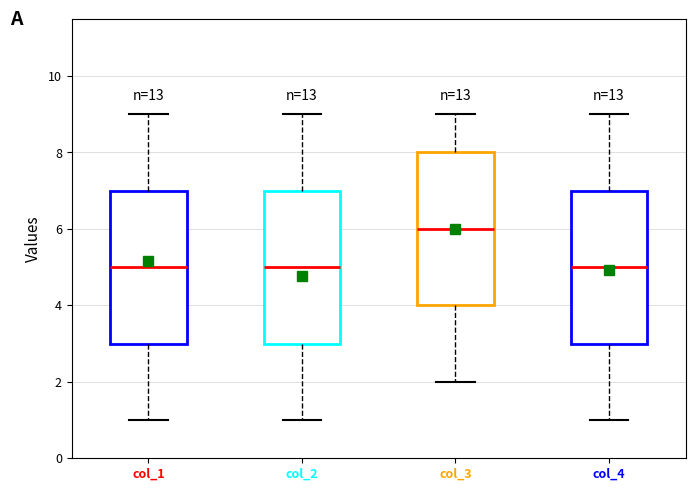

Reading left to right, read every box against the y-axis: the position of its median line, the range the box covers, and the ends of its whiskers. The values are not printed on the chart, so give them approximately, as read against the axis.

col_1: median 5, box 3 to 7, whiskers 1 to 9
col_2: median 5, box 3 to 7, whiskers 1 to 9
col_3: median 6, box 4 to 8, whiskers 2 to 9
col_4: median 5, box 3 to 7, whiskers 1 to 9